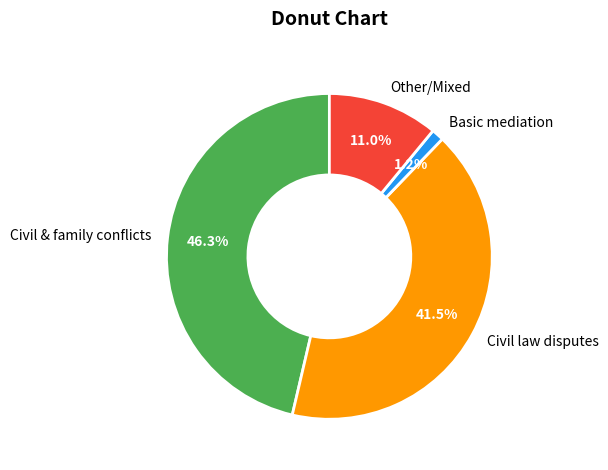

Rank the categories by value from lowest to highest.

Basic mediation, Other/Mixed, Civil law disputes, Civil & family conflicts